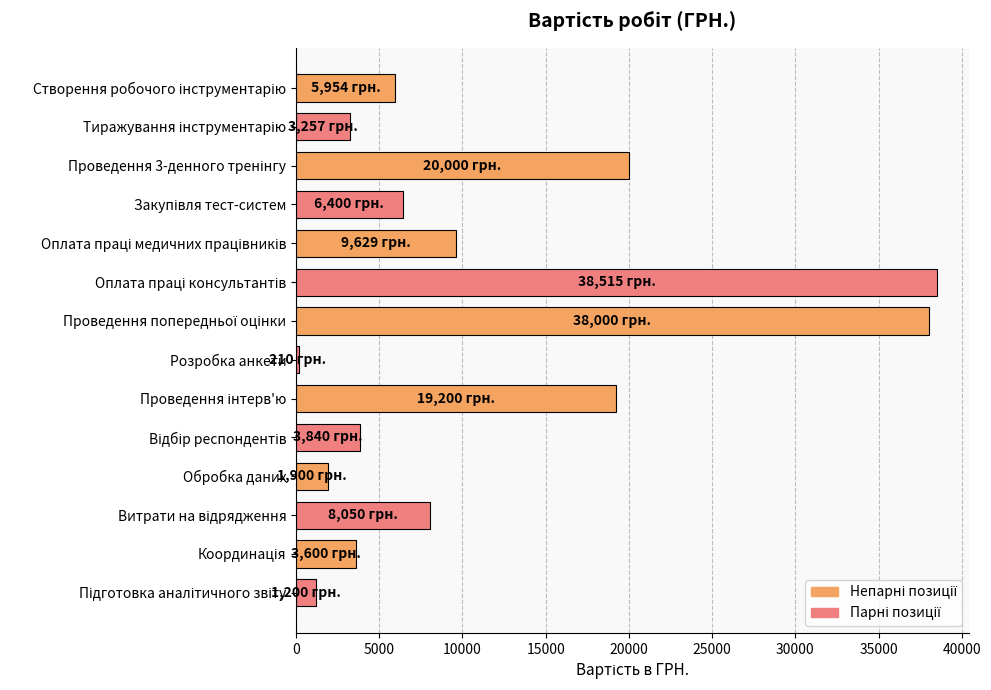

What is the value of the 13th bar from the top?

3600.0